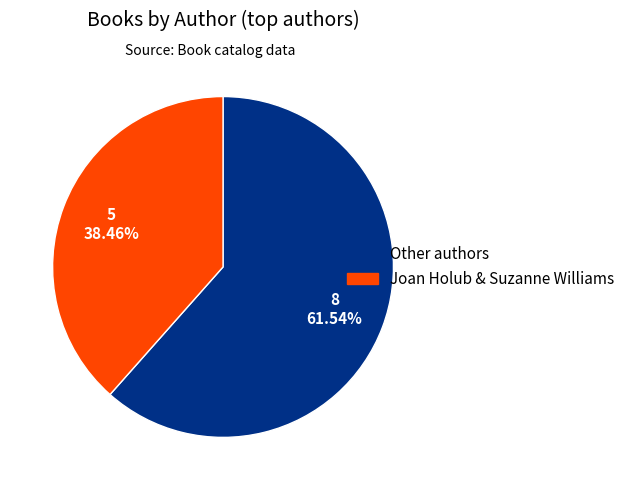

How many segments does this pie chart have?

2